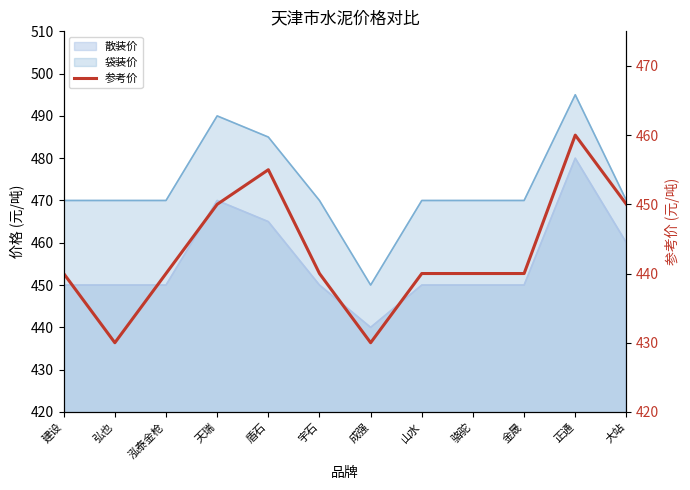

How many lines are shown in the chart?

1